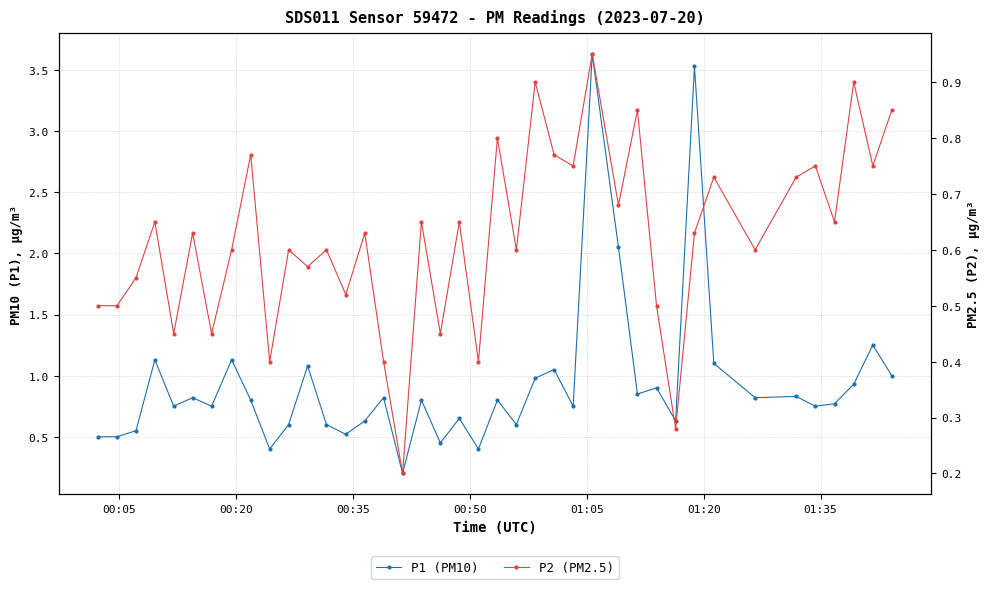

Is this an area chart (filled region under the line)?

No